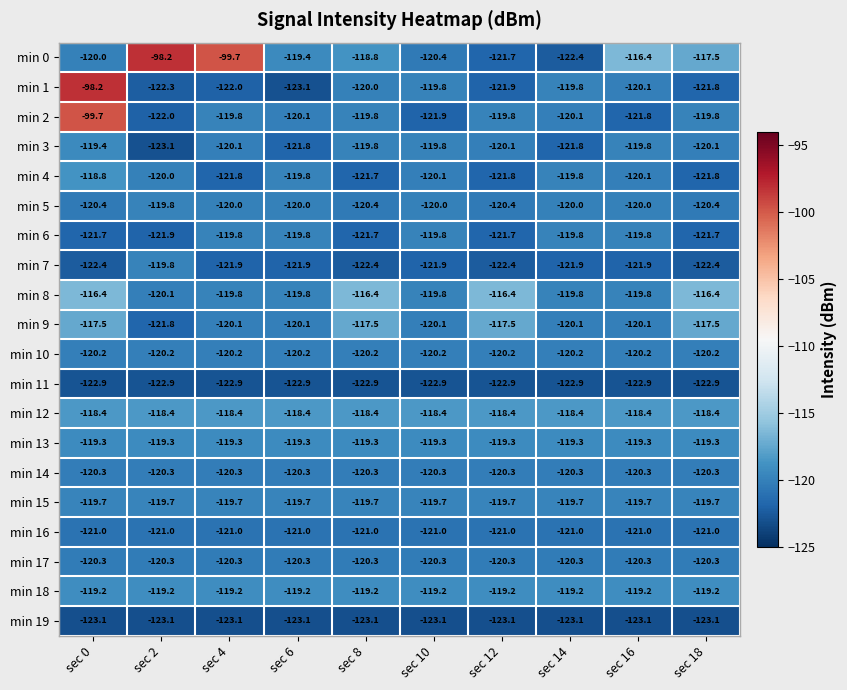

What is the sum of the min 5 values at sec 14 and sec 12?

-240.4